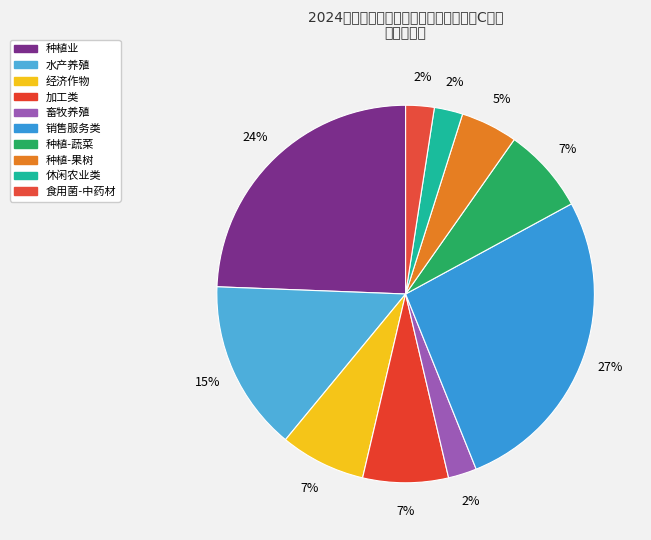

Count the number of slices in the pie.

10